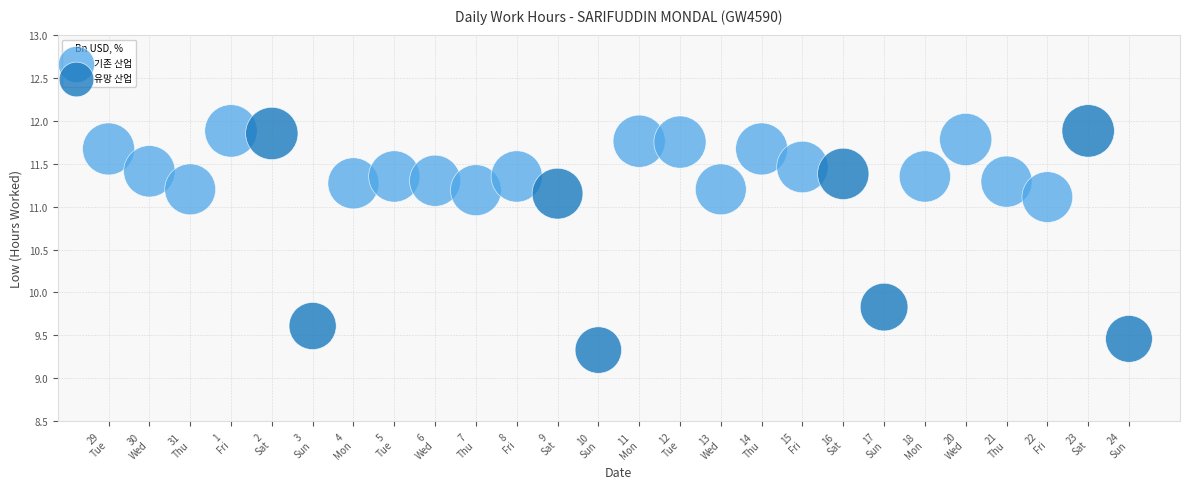

Which series contains the lowest Y value?

유망 산업